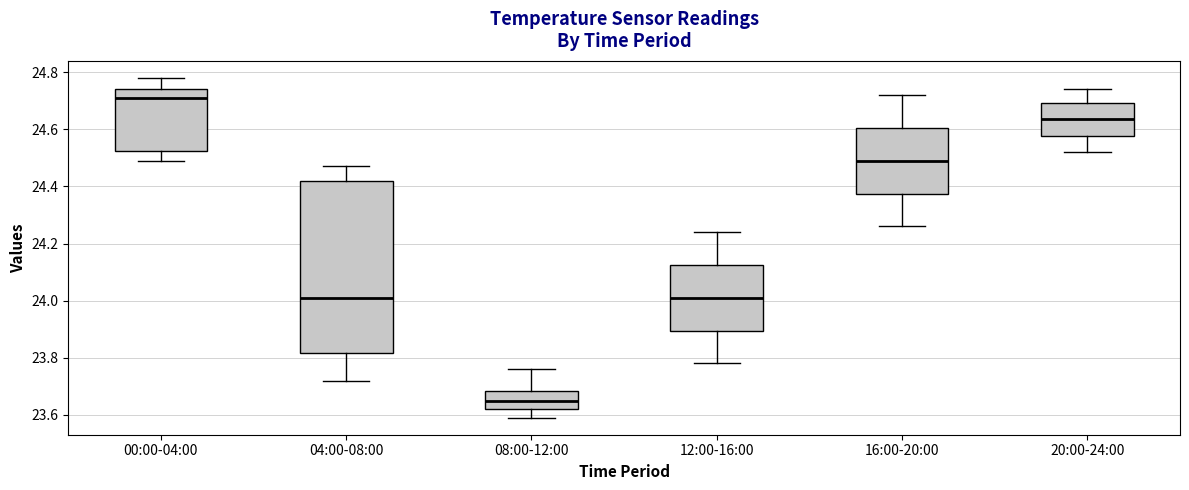

Which box's median line is the highest?

00:00-04:00